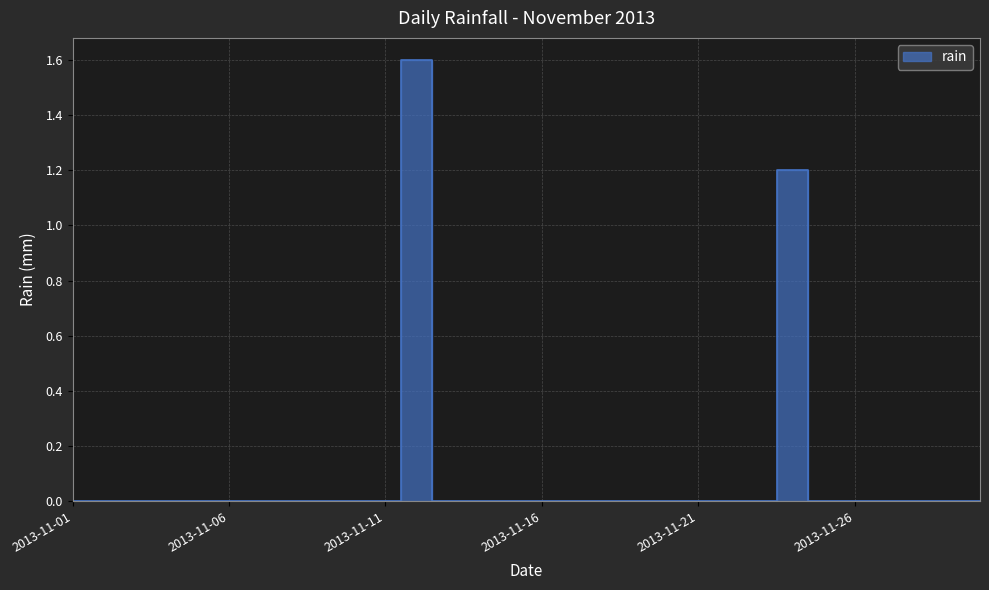

Rank the categories by value from highest to lowest.

2013-11-12, 2013-11-24, 2013-11-01, 2013-11-02, 2013-11-03, 2013-11-04, 2013-11-05, 2013-11-06, 2013-11-07, 2013-11-08, 2013-11-09, 2013-11-10, 2013-11-11, 2013-11-13, 2013-11-14, 2013-11-15, 2013-11-16, 2013-11-17, 2013-11-18, 2013-11-19, 2013-11-20, 2013-11-21, 2013-11-22, 2013-11-23, 2013-11-25, 2013-11-26, 2013-11-27, 2013-11-28, 2013-11-29, 2013-11-30